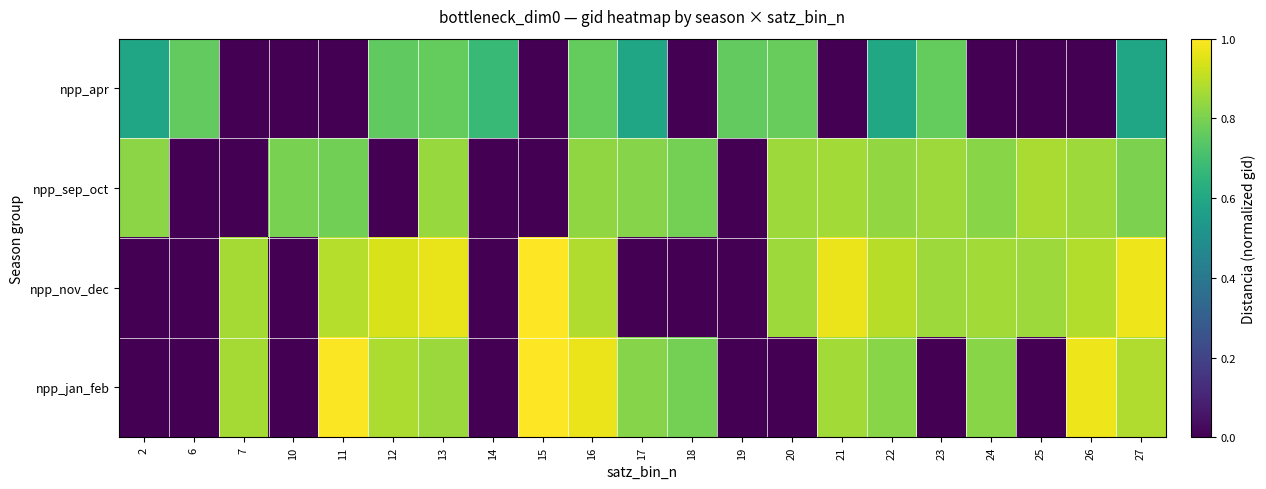

Reading right to left, what are all the values shown in this chart?

npp_apr: 27=0.6	26=0.0	25=0.0	24=0.0	23=0.8	22=0.6	21=0.0	20=0.8	19=0.8	18=0.0	17=0.6	16=0.8	15=0.0	14=0.7	13=0.8	12=0.8	11=0.0	10=0.0	7=0.0	6=0.8	2=0.6
npp_sep_oct: 27=0.8	26=0.9	25=0.9	24=0.8	23=0.9	22=0.8	21=0.9	20=0.9	19=0.0	18=0.8	17=0.8	16=0.8	15=0.0	14=0.0	13=0.8	12=0.0	11=0.8	10=0.8	7=0.0	6=0.0	2=0.8
npp_nov_dec: 27=1.0	26=0.9	25=0.9	24=0.9	23=0.9	22=0.9	21=1.0	20=0.9	19=0.0	18=0.0	17=0.0	16=0.9	15=1.0	14=0.0	13=1.0	12=0.9	11=0.9	10=0.0	7=0.9	6=0.0	2=0.0
npp_jan_feb: 27=0.9	26=1.0	25=0.0	24=0.8	23=0.0	22=0.8	21=0.9	20=0.0	19=0.0	18=0.8	17=0.8	16=1.0	15=1.0	14=0.0	13=0.9	12=0.9	11=1.0	10=0.0	7=0.9	6=0.0	2=0.0